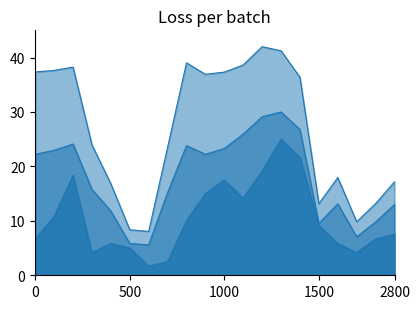

What is the average value of the Pennsylvania series?

17.9